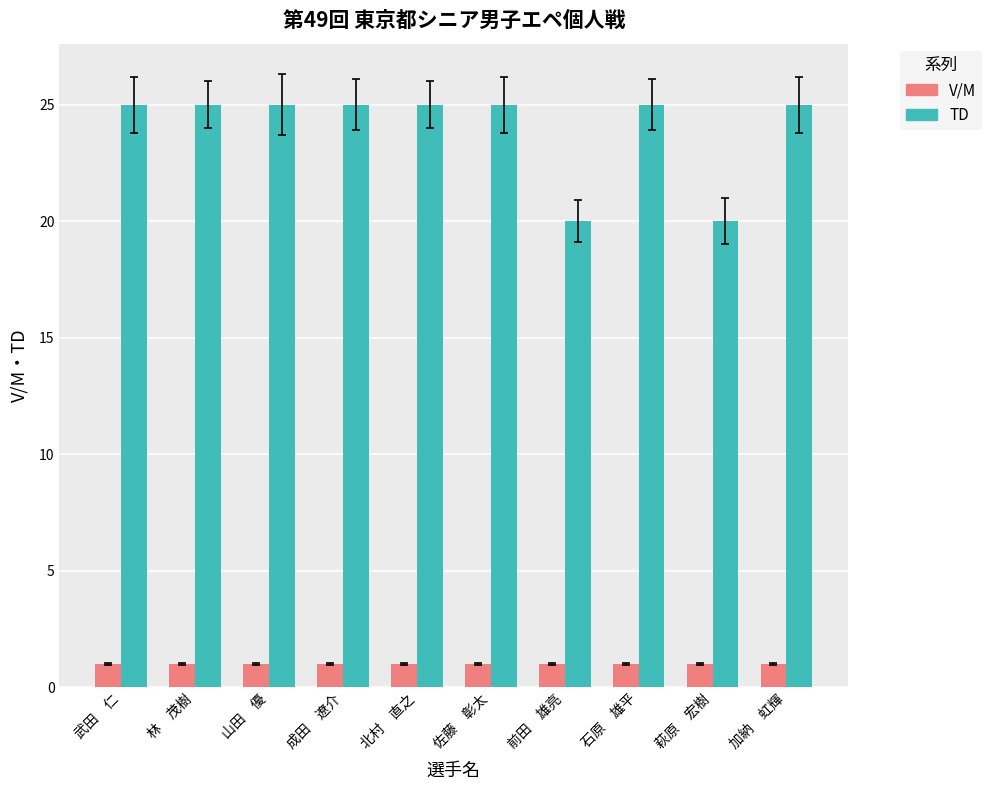

Which series has the largest total across all categories?

TD